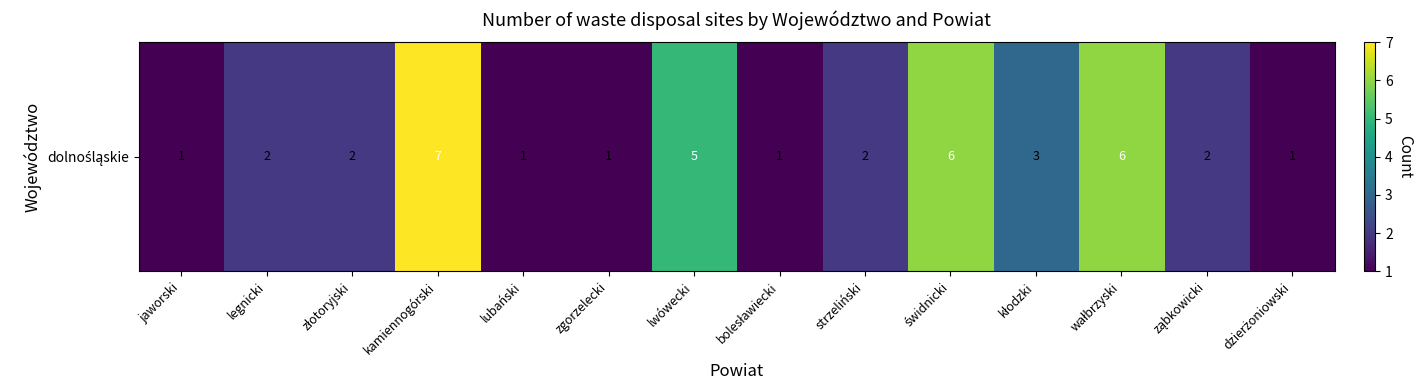

Between zgorzelecki and wałbrzyski, which is larger?

wałbrzyski